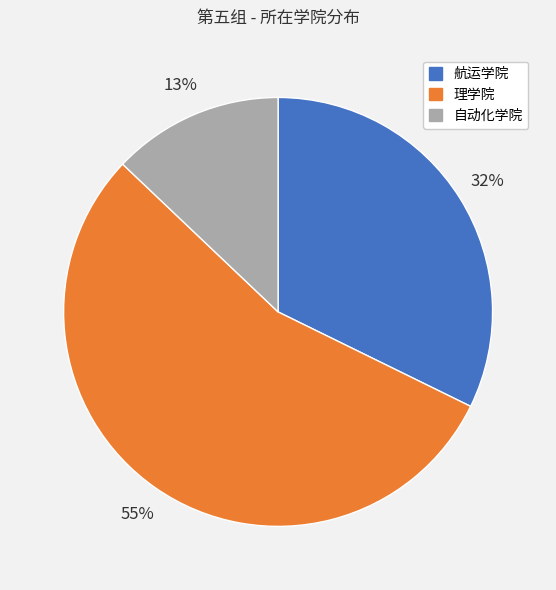

Which slice is the smallest?

自动化学院